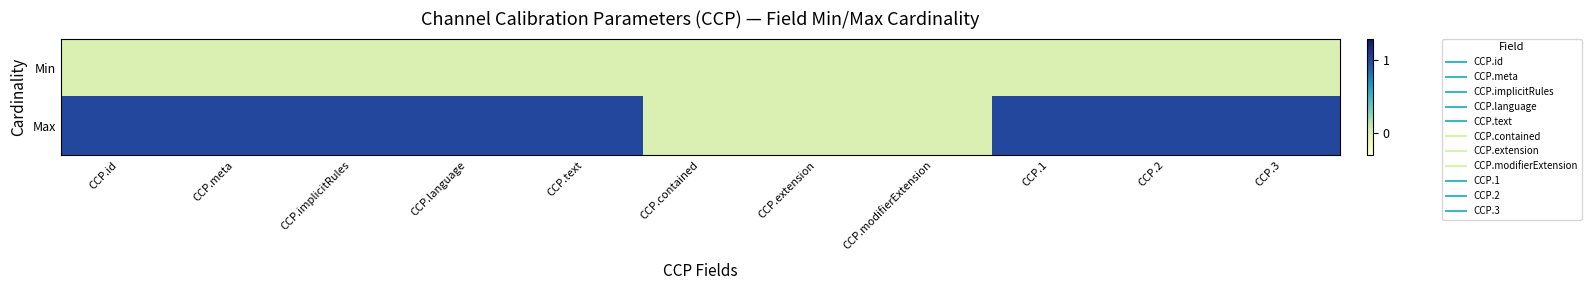

Which label corresponds to the largest value in the chart?

CCP.id